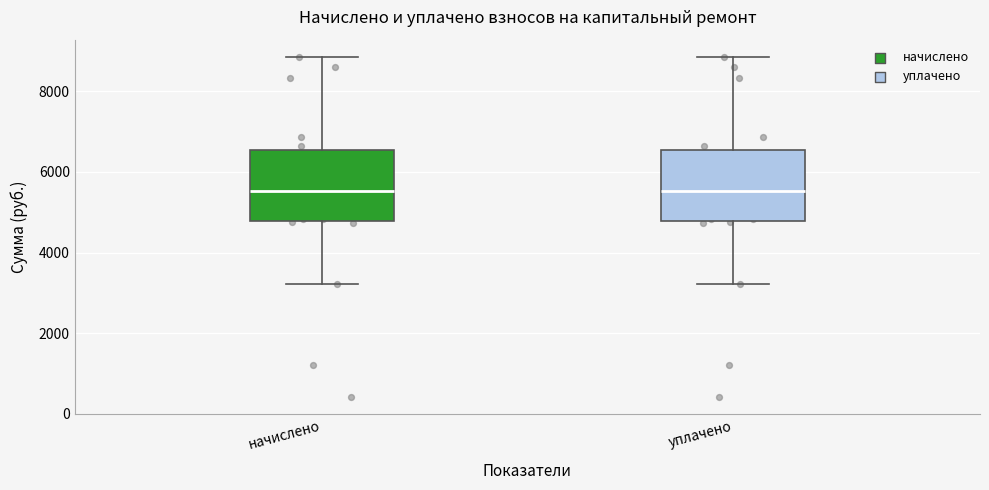

Reading left to right, transcribe this box plot: for each box, give where its median line is, the range the box spans, and where its two whiskers end, as read against the y-axis. The values are not printed on the chart, so give them approximately, as read against the axis.

начислено: median 5600, box 4800 to 6600, whiskers 3200 to 8800
уплачено: median 5600, box 4800 to 6600, whiskers 3200 to 8800